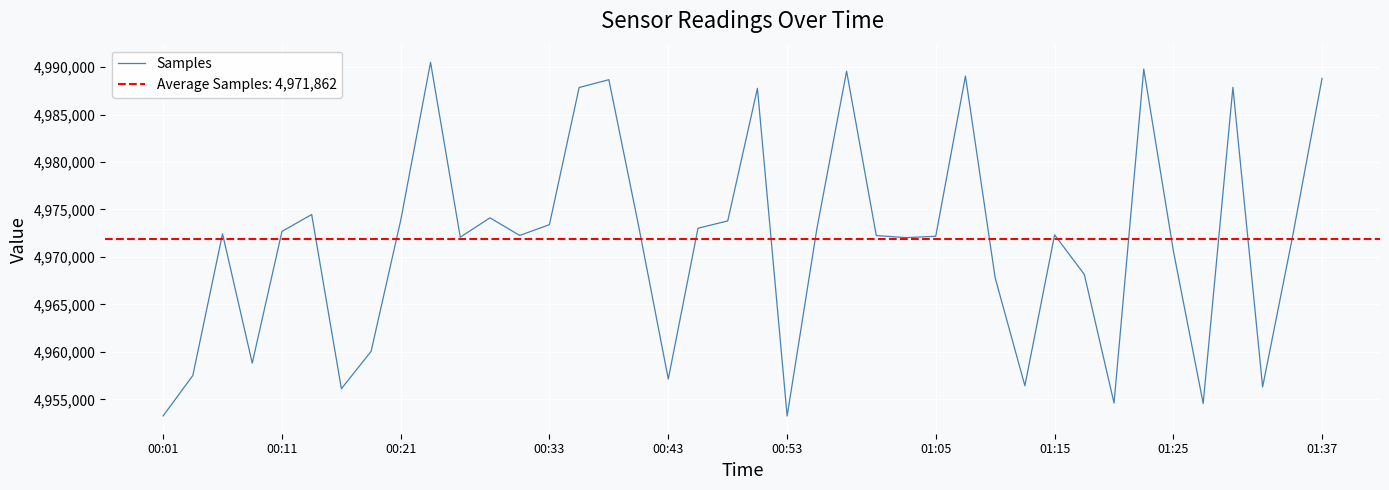

What is the maximum value for Samples?

4990493